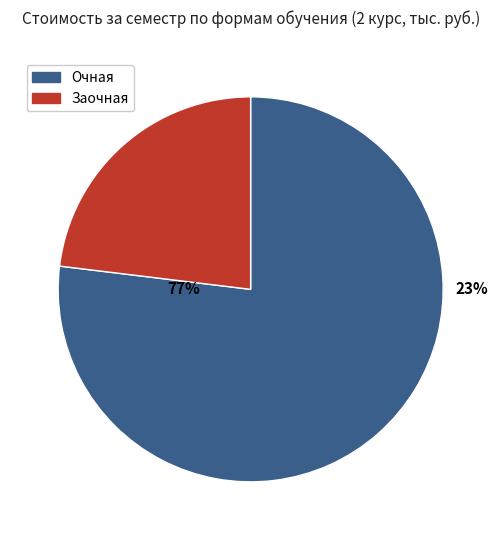

The заочная slice represents 1% of the pie. True or false?

False